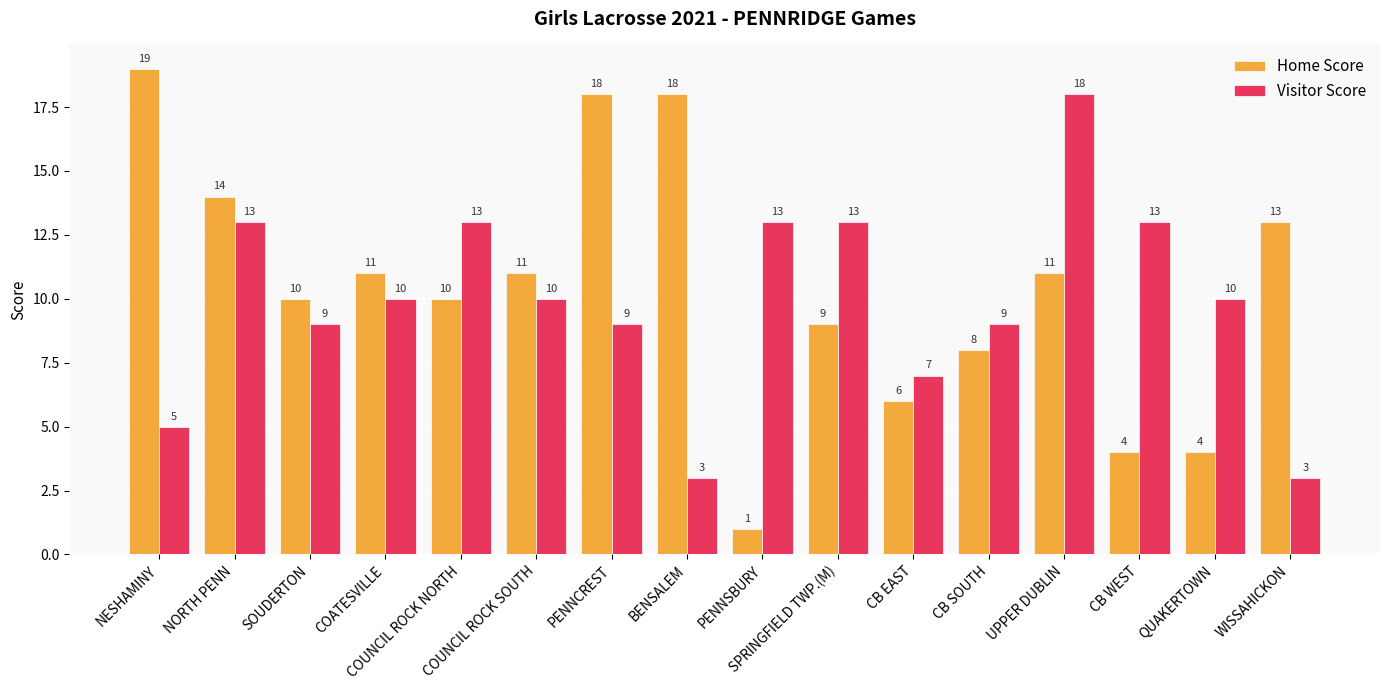

What are all the series names shown in the legend?

Home Score, Visitor Score